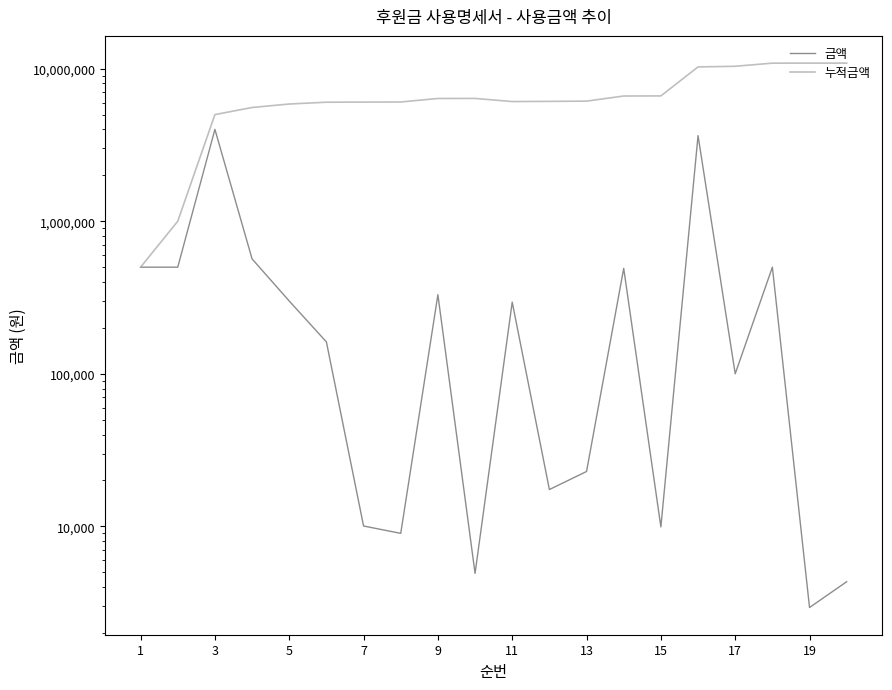

What is the value of the 금액 point at the 12th from the left?

161860